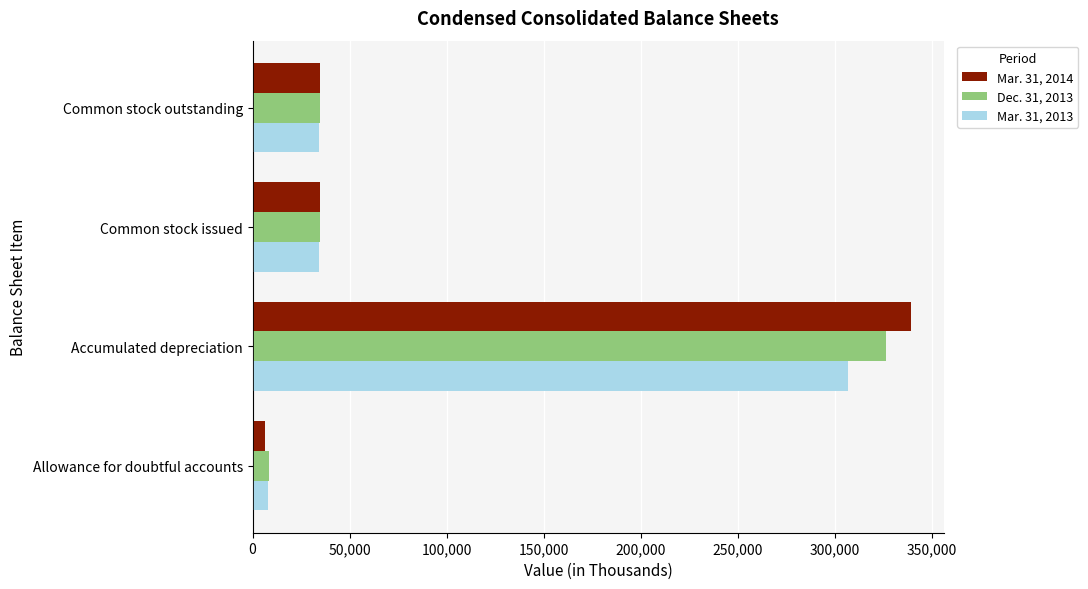

Which series has the widest spread of values?

Mar. 31, 2014